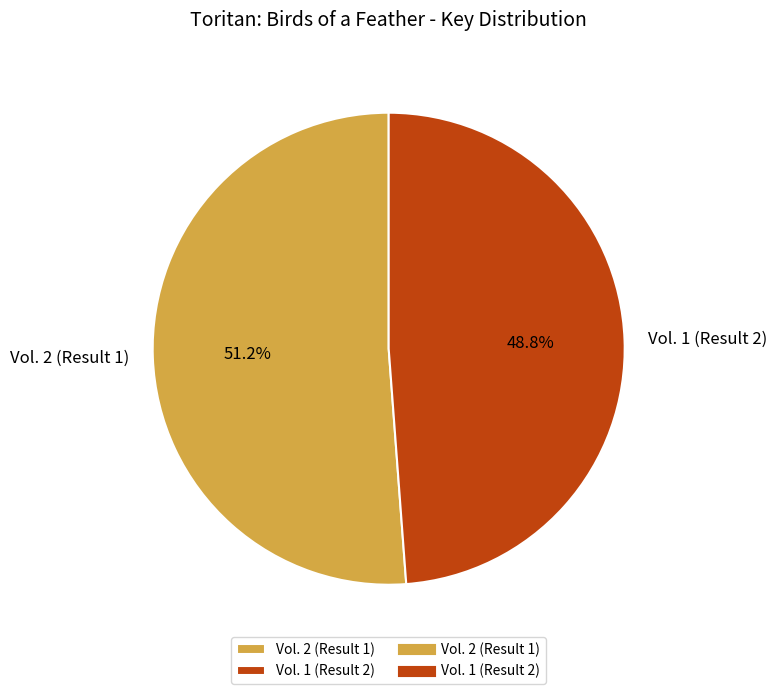

Count the number of slices in the pie.

2